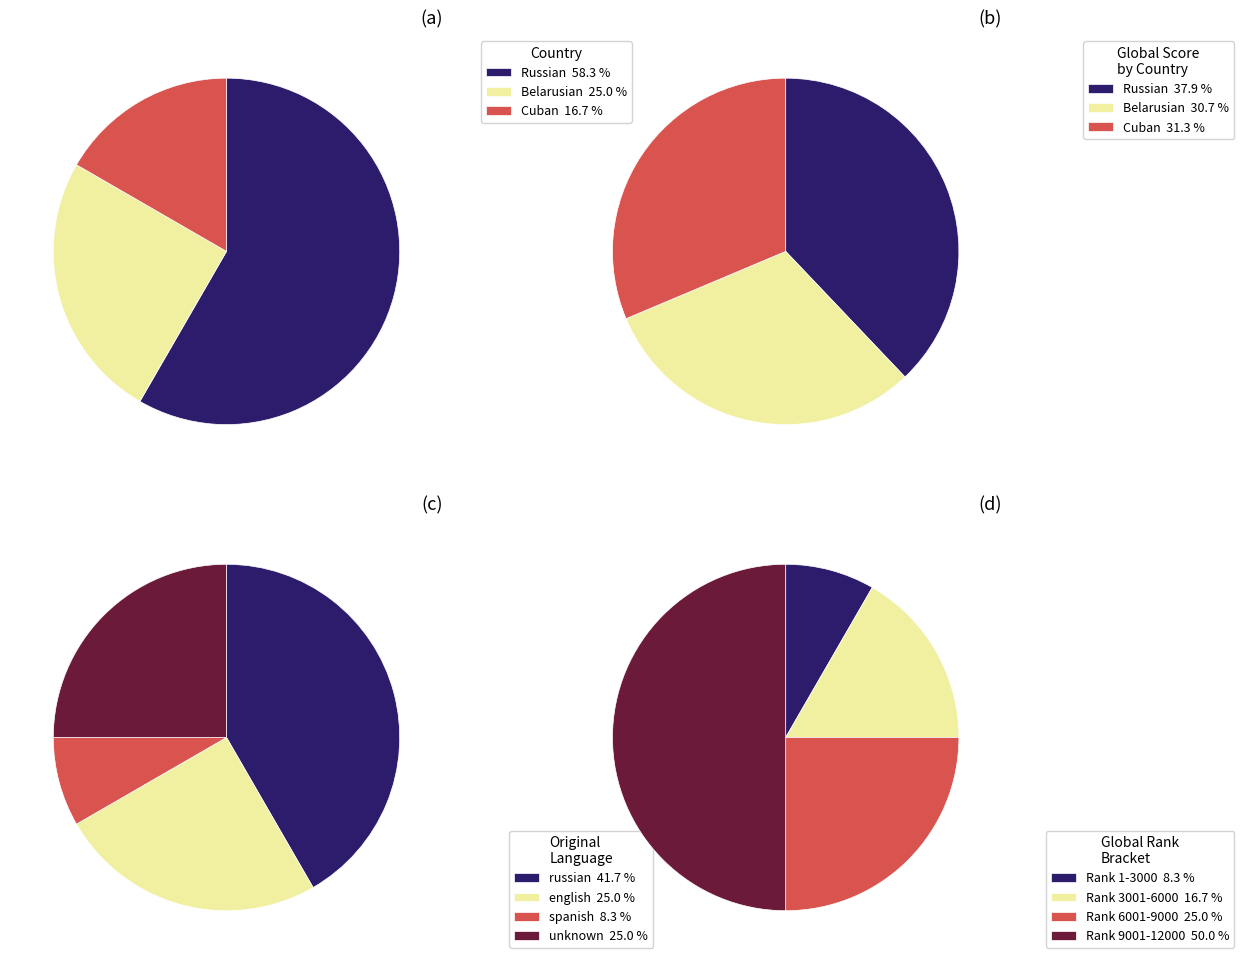

Which slice is the smallest?

Cuban